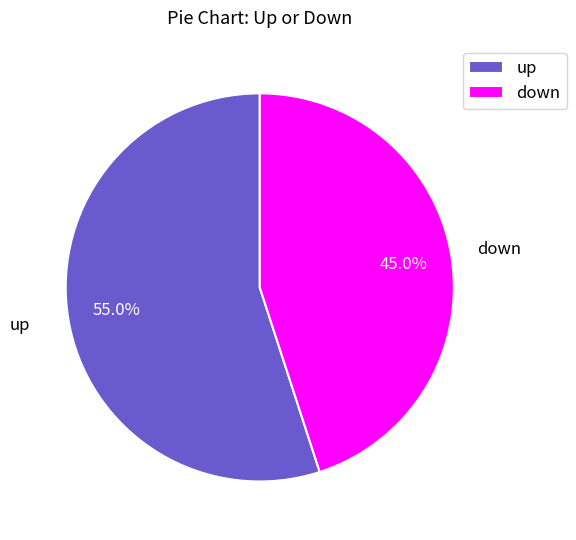

What percentage is the up slice, to the nearest percent?

55%